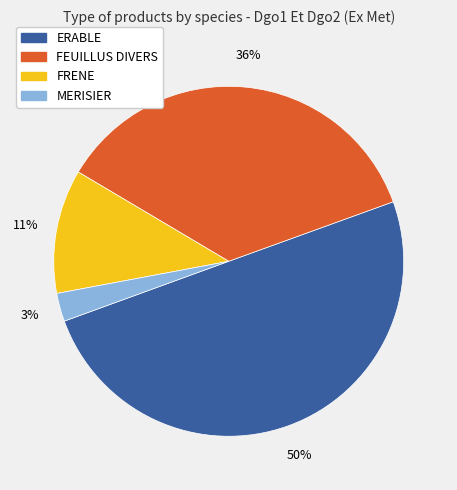

To the nearest percent, what is the difference between the largest and smallest slice percentages?

47%